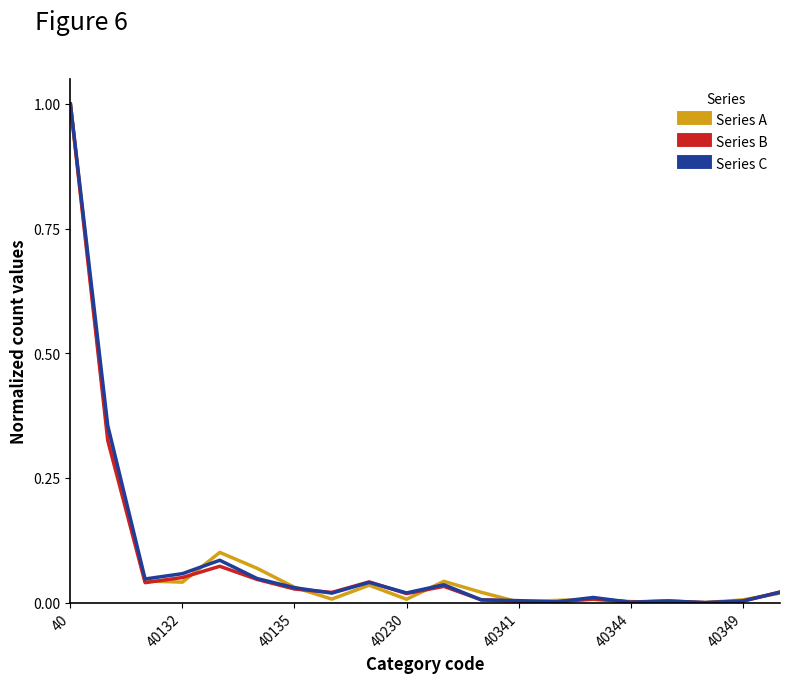

What is the maximum value shown in the chart?

1.0